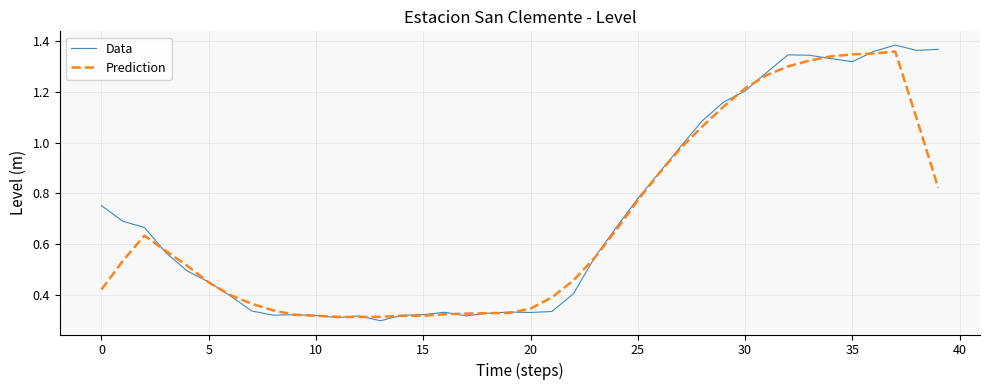

Which series has the widest spread of values?

Data